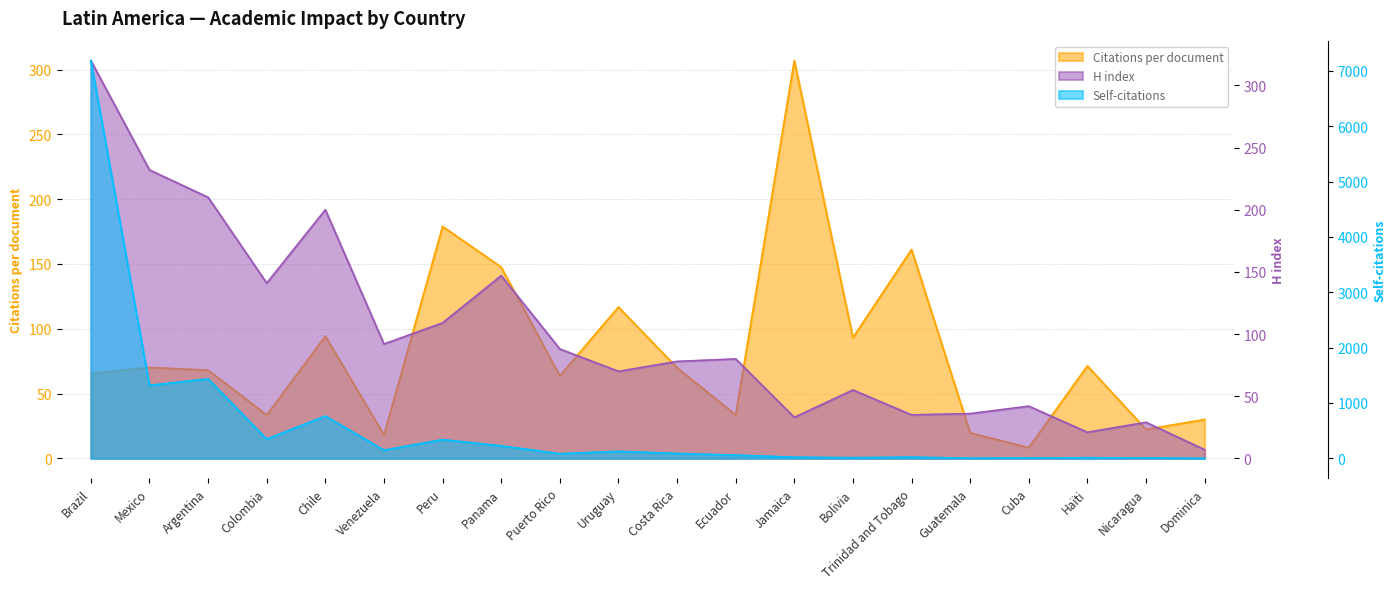

Between which two adjacent categories do H index and Citations per document first intersect?

Venezuela and Peru